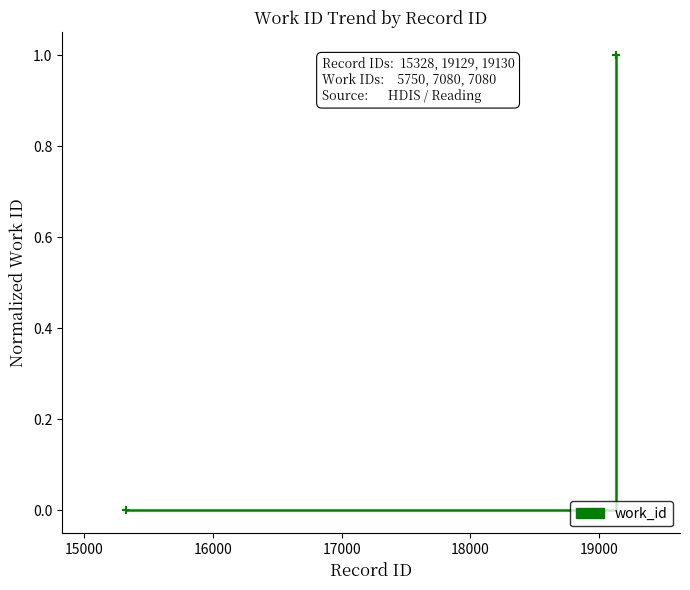

How many lines are shown in the chart?

1